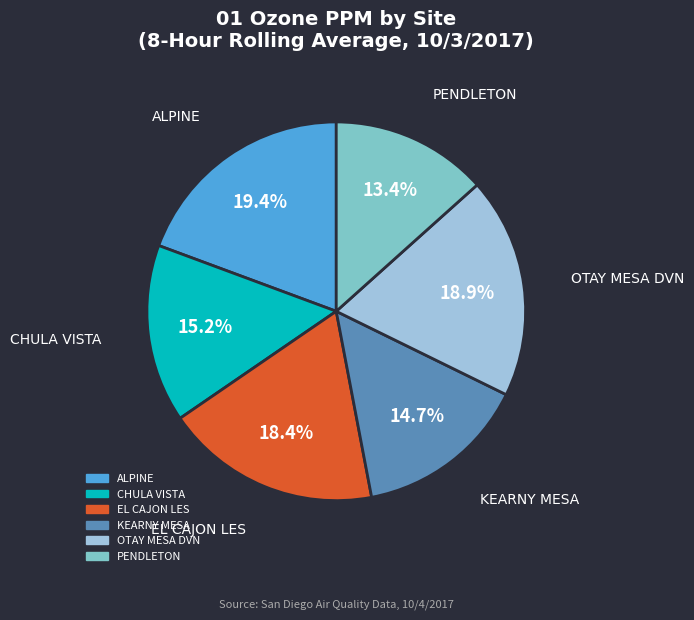

To the nearest percent, what is the combined percentage of ALPINE and PENDLETON?

33%